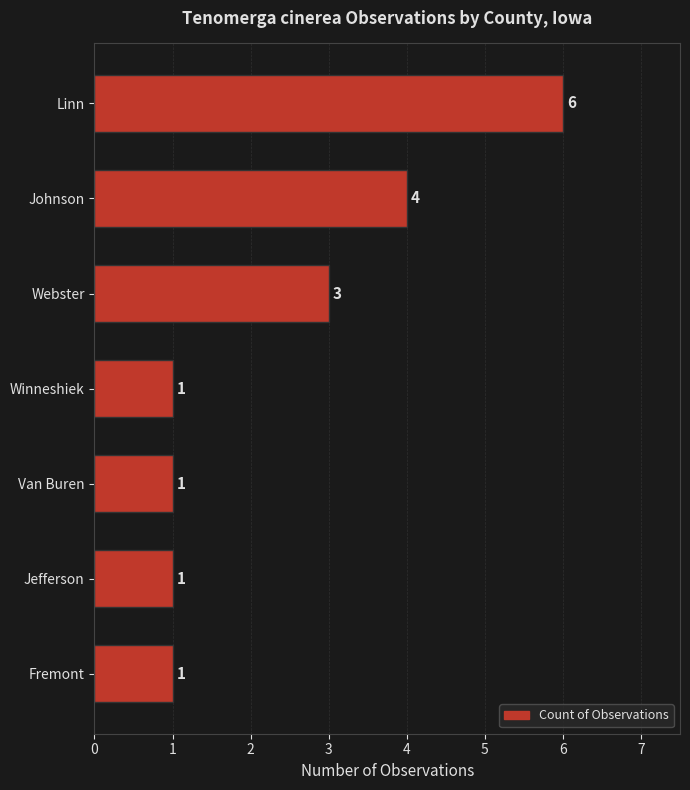

True or false: the data shows 3 at Webster.

True